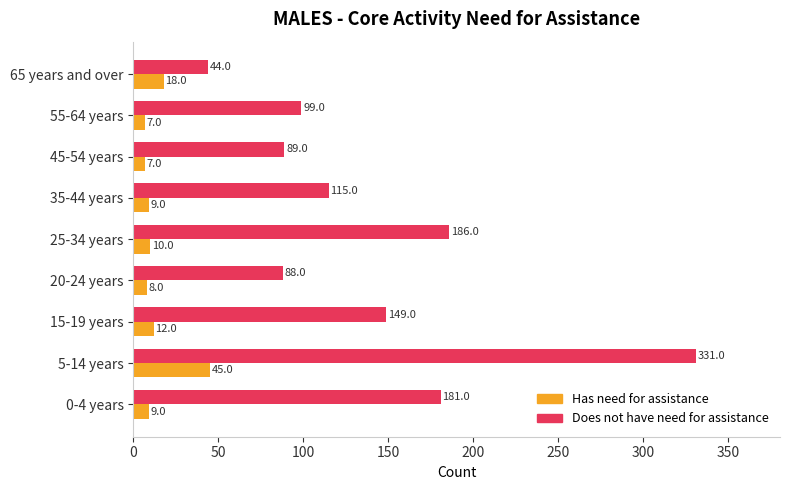

What is the maximum value for Has need for assistance?

45